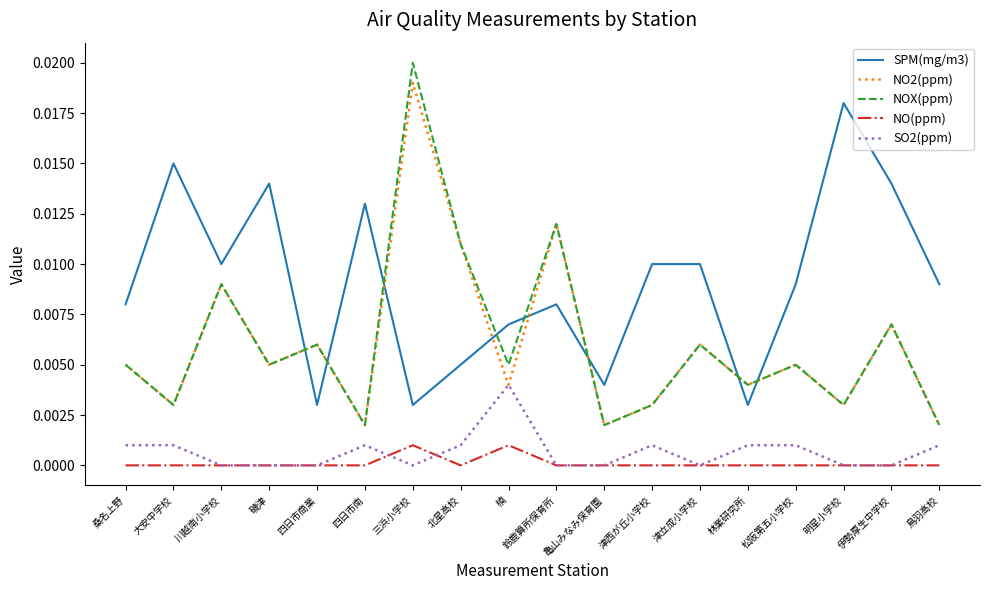

Where is the first local minimum for NOX(ppm)?

大安中学校